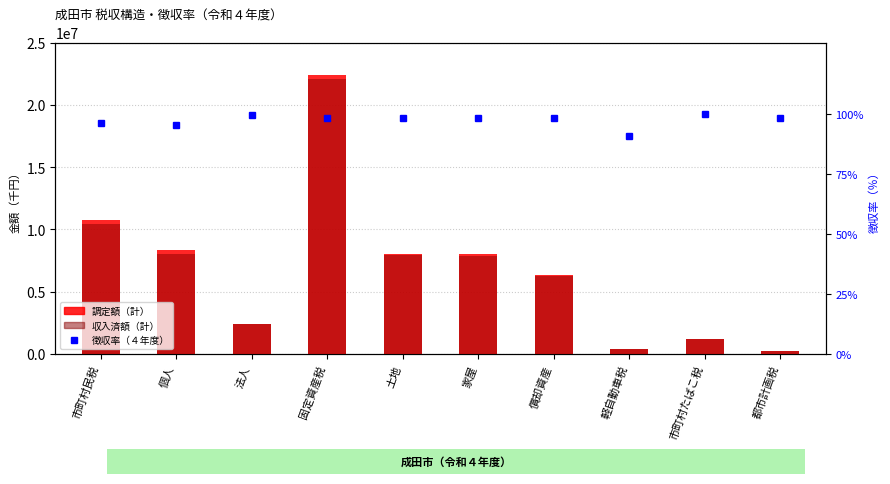

The value at 個人 is 37.8. True or false?

False